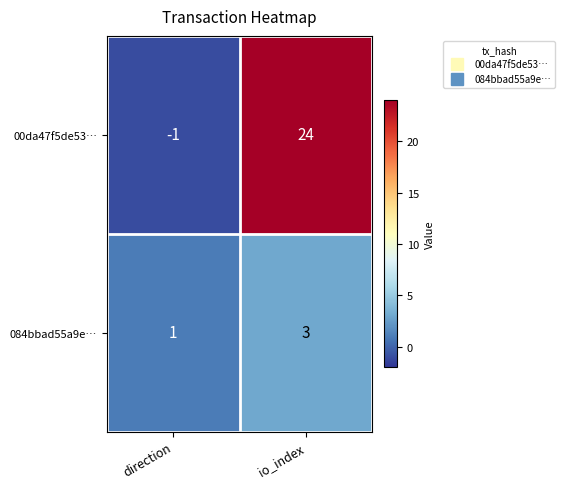

What is the total value across all series at io_index?

27